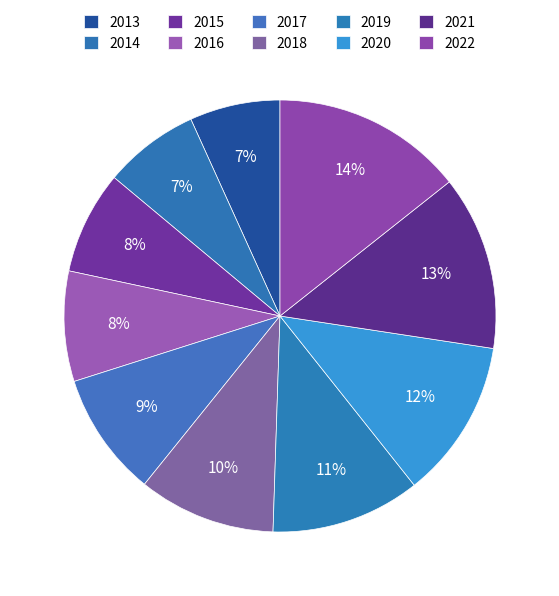

To the nearest percent, what is the difference between the 2013 and 2021 slice percentages?

6%